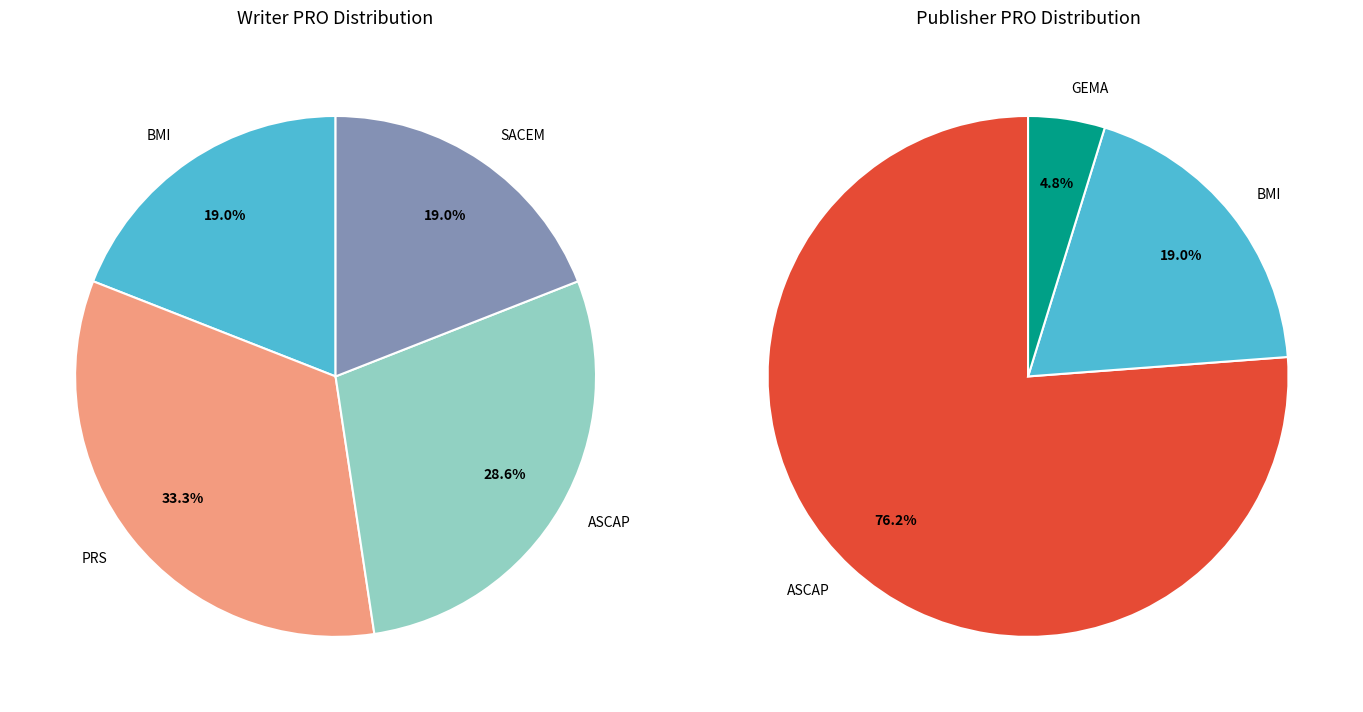

Rank the categories by value from highest to lowest.

PRS, ASCAP, BMI, SACEM